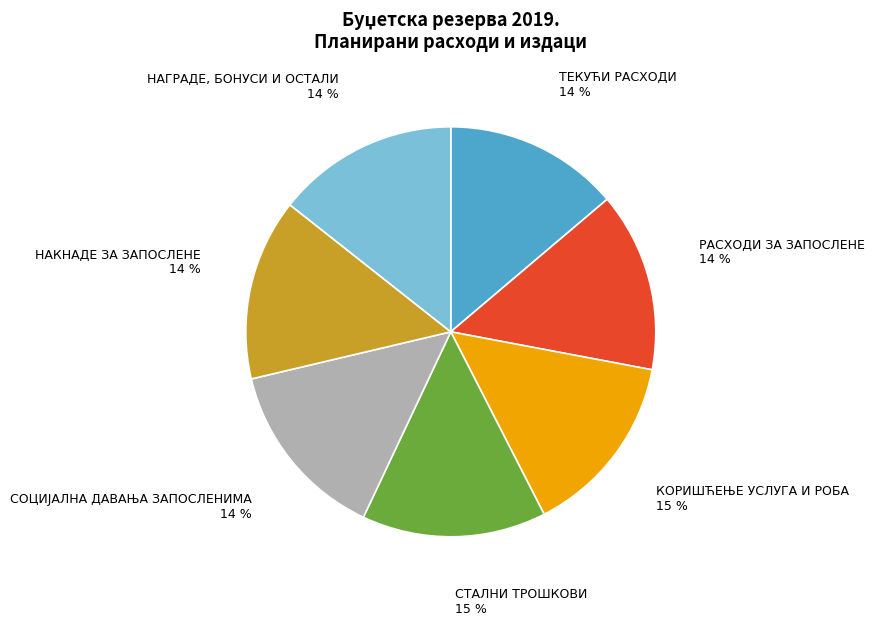

Does any single category account for the majority?

No